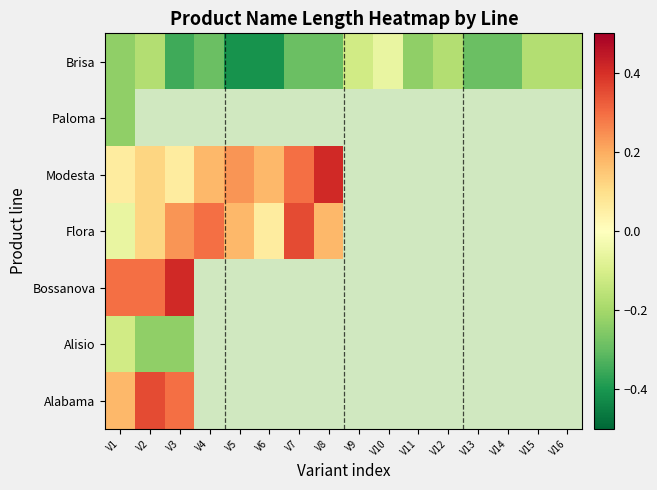

Where is Paloma nearest to the value 0?

V1